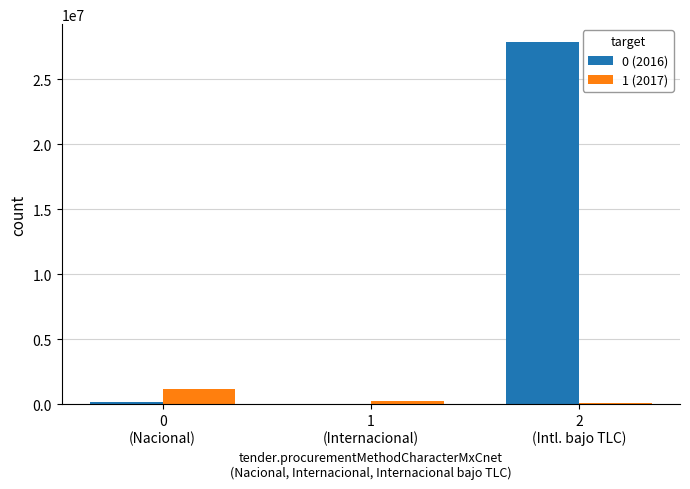

At which category is the sum across all series the highest?

2
(Intl. bajo TLC)